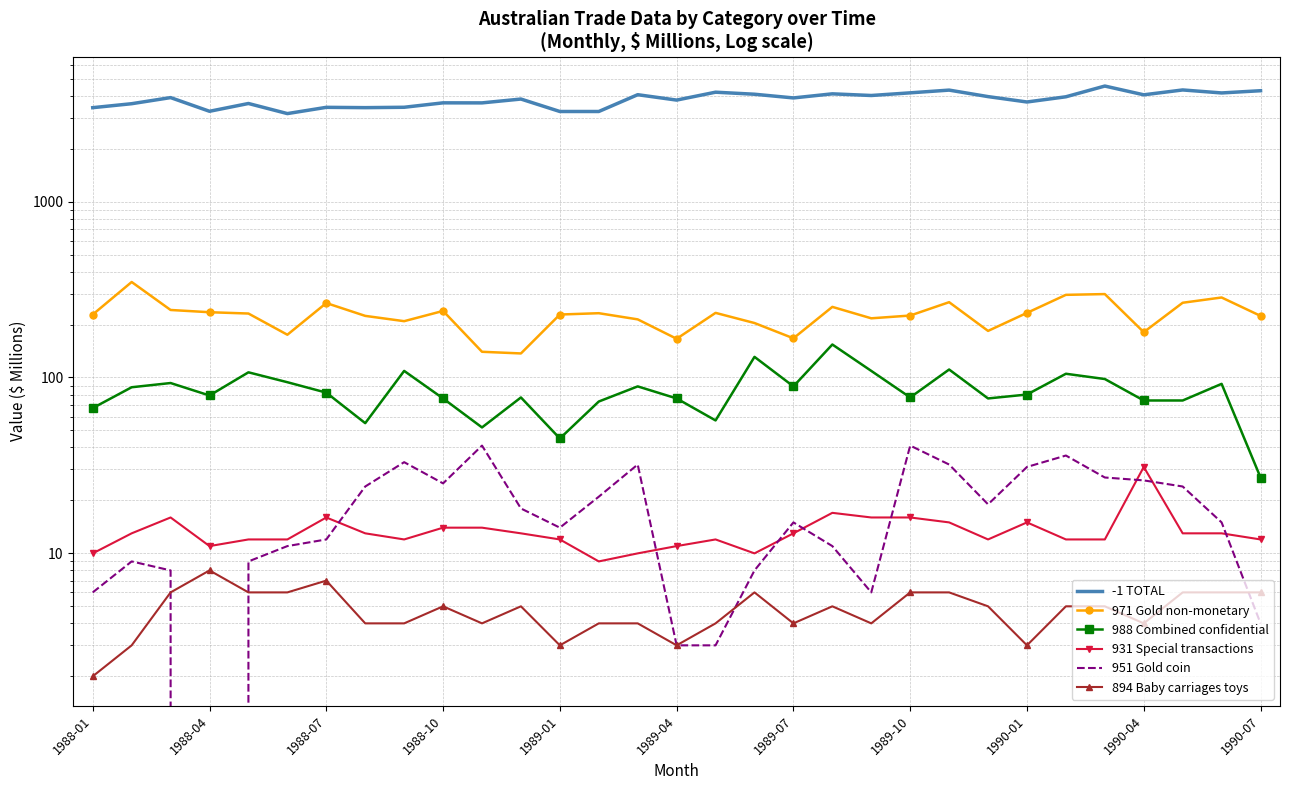

Is this an area chart (filled region under the line)?

No